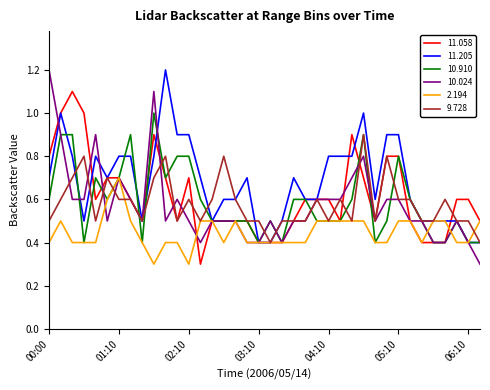

What is the smallest value displayed?

0.3